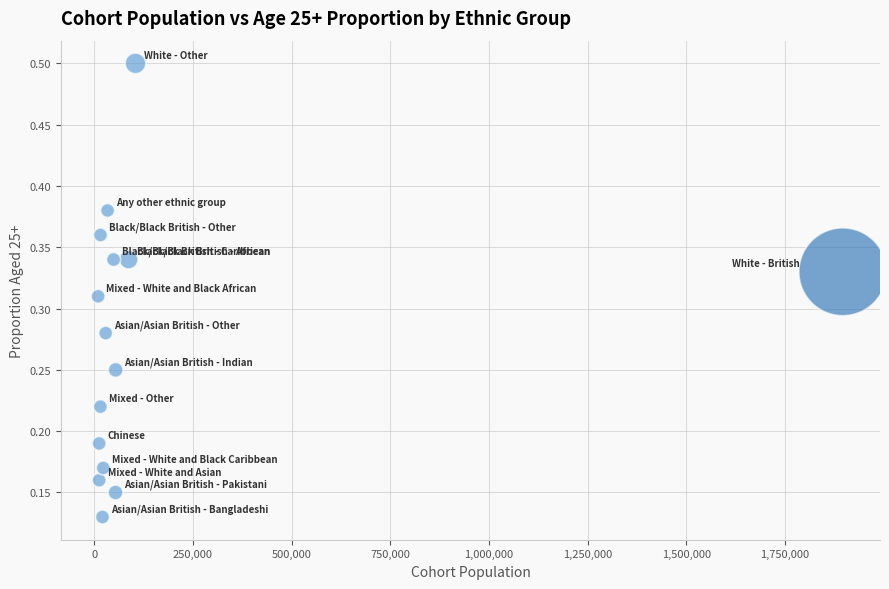

What is the range of X values (max minus min)?

1887305.0